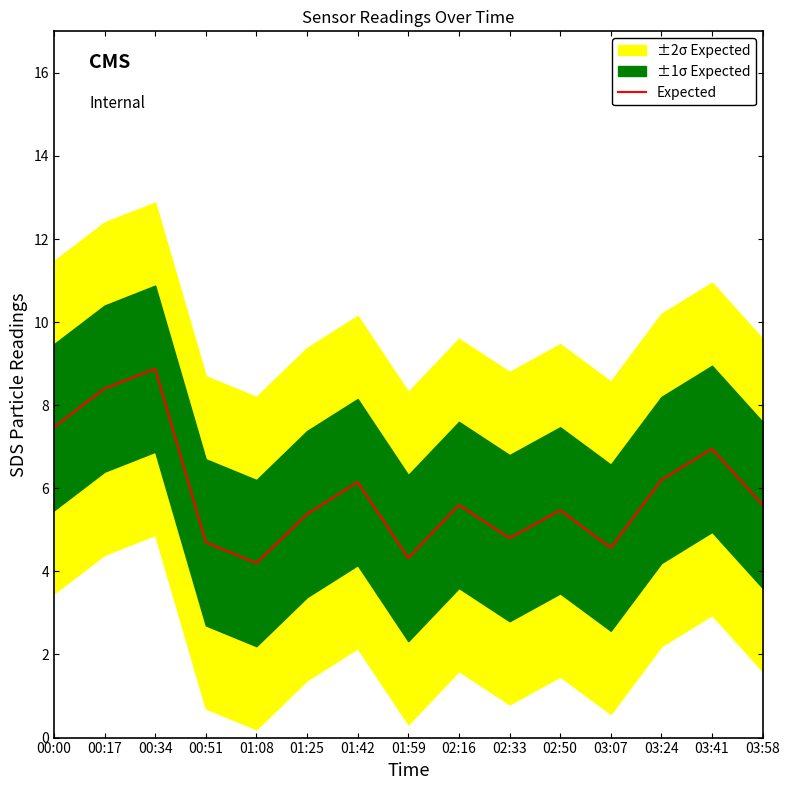

What is the sum of the values at 01:25 and 02:16?

11.0